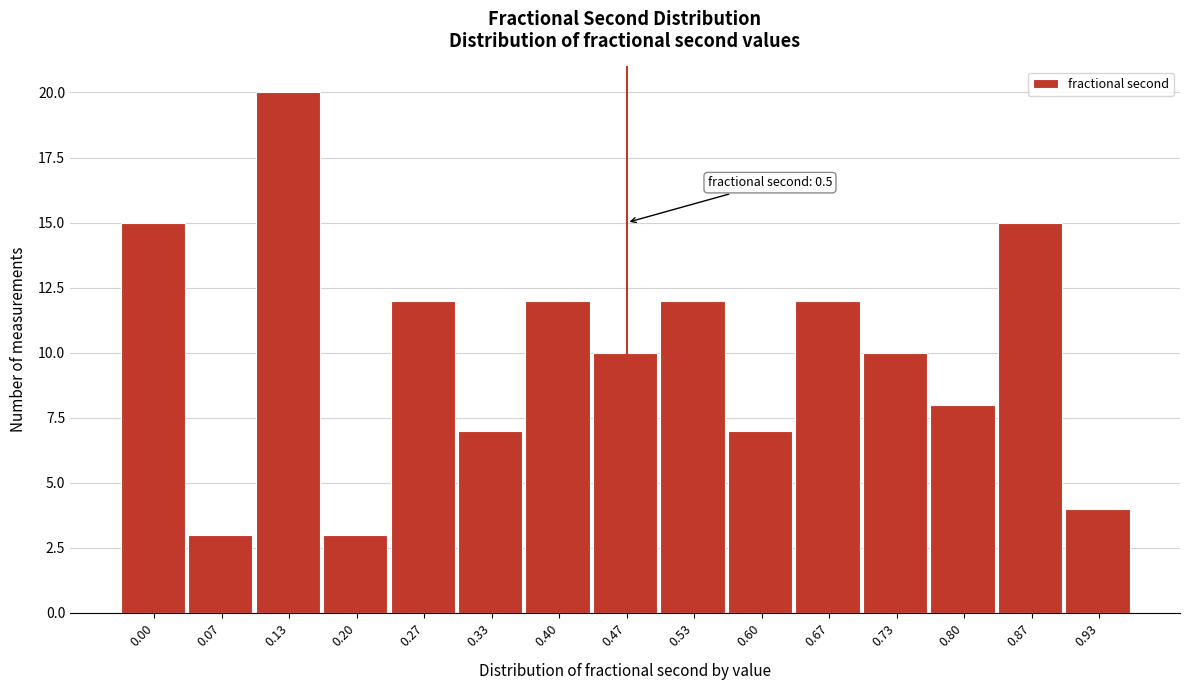

Reading left to right, what are all the values shown in this chart?

15	3	20	3	12	7	12	10	12	7	12	10	8	15	4